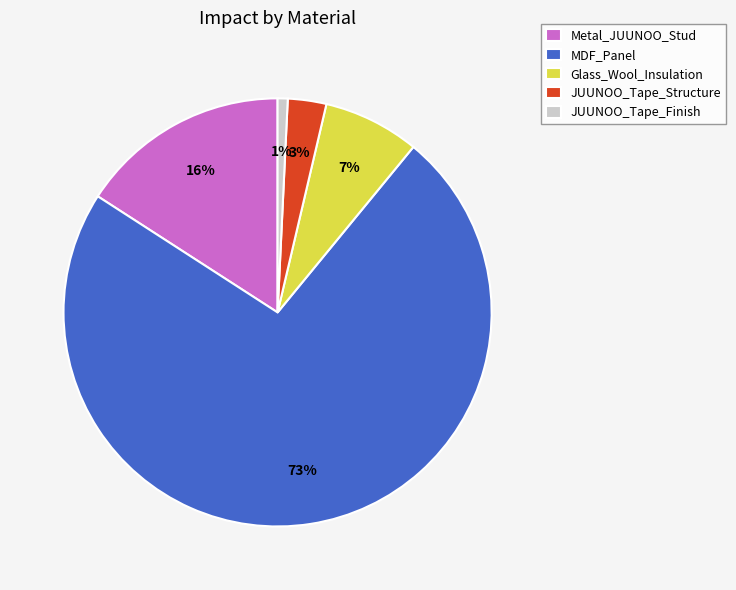

Do Metal_JUUNOO_Stud and Glass_Wool_Insulation together represent more than half of the pie?

No